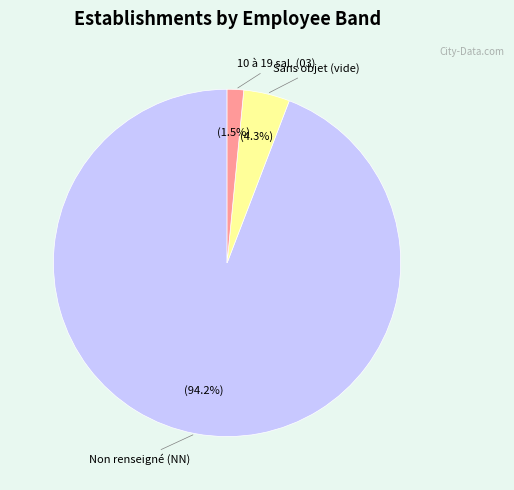

To the nearest percent, what is the average slice percentage?

33%